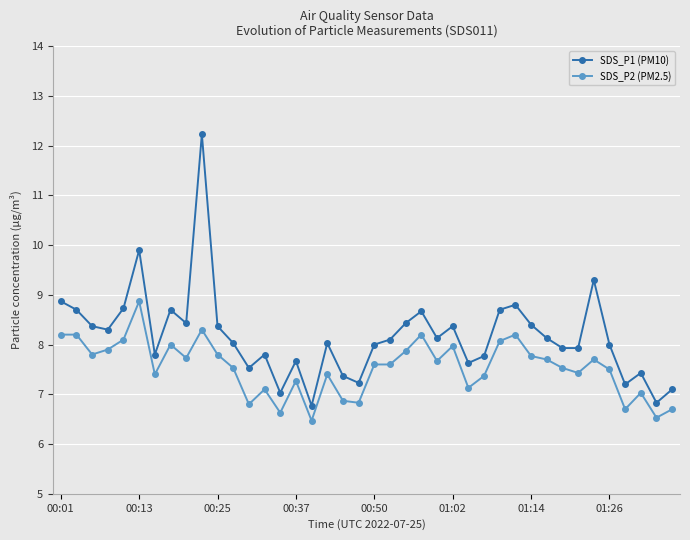

Reading left to right, transcribe all the data shown in this chart.

SDS_P1 (PM10): 8.9	8.7	8.4	8.3	8.7	9.9	7.8	8.7	8.4	12.2	8.4	8.0	7.5	7.8	7.0	7.7	6.8	8.0	7.4	7.2	8.0	8.1	8.4	8.7	8.1	8.4	7.6	7.8	8.7	8.8	8.4	8.1	7.9	7.9	9.3	8.0	7.2	7.4	6.8	7.1
SDS_P2 (PM2.5): 8.2	8.2	7.8	7.9	8.1	8.9	7.4	8.0	7.7	8.3	7.8	7.5	6.8	7.1	6.6	7.3	6.5	7.4	6.9	6.8	7.6	7.6	7.9	8.2	7.7	8.0	7.1	7.4	8.1	8.2	7.8	7.7	7.5	7.4	7.7	7.5	6.7	7.0	6.5	6.7